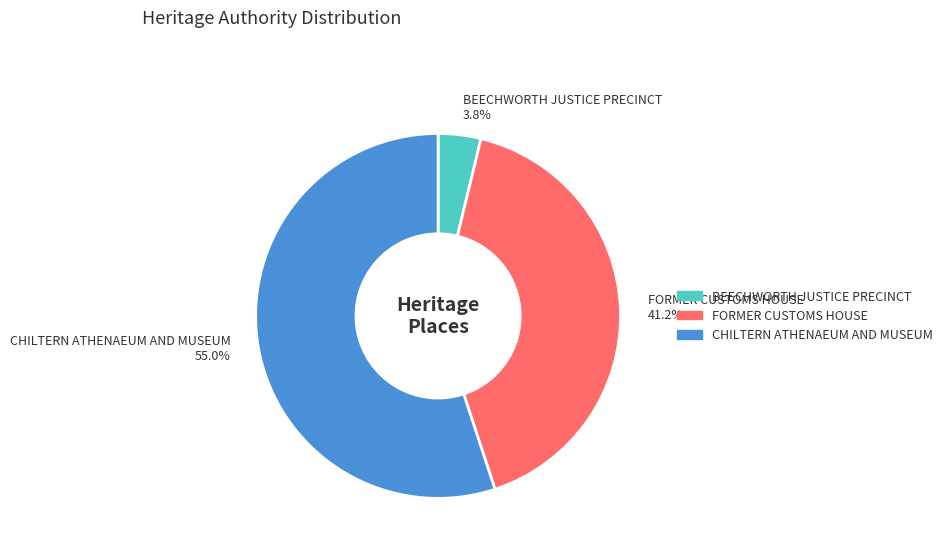

What percentage is NOT represented by BEECHWORTH JUSTICE PRECINCT?

96.2%